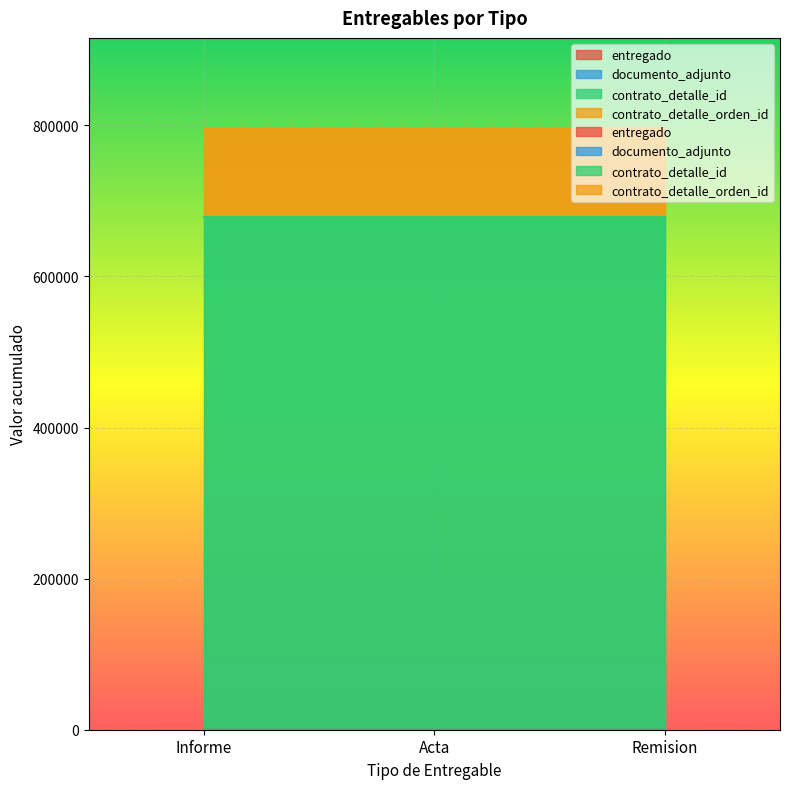

Reading left to right, transcribe all the data shown in this chart.

entregado: 2022-03-23=1	2022-03-23=1	2022-03-23=1
documento_adjunto: 2022-03-23=1	2022-03-23=1	2022-03-23=1
contrato_detalle_id: 2022-03-23=679011	2022-03-23=679011	2022-03-23=679011
contrato_detalle_orden_id: 2022-03-23=117356	2022-03-23=117356	2022-03-23=117356